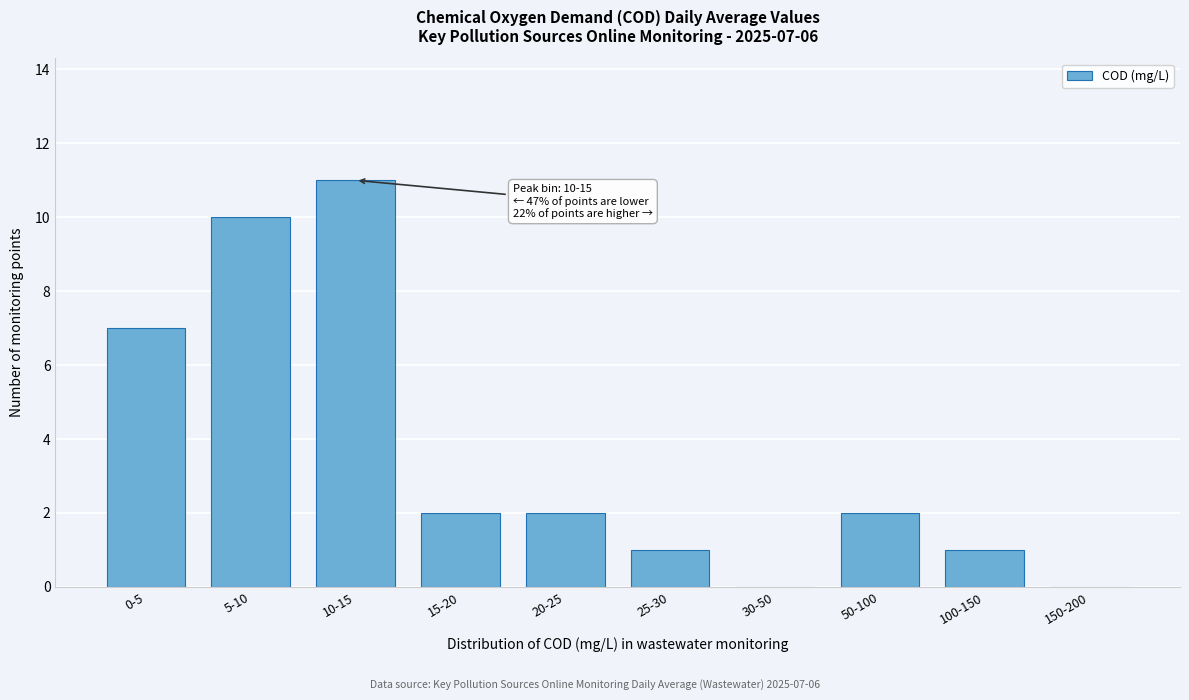

Reading right to left, list all the values displayed in this chart.

150-200=0	100-150=1	50-100=2	30-50=0	25-30=1	20-25=2	15-20=2	10-15=11	5-10=10	0-5=7